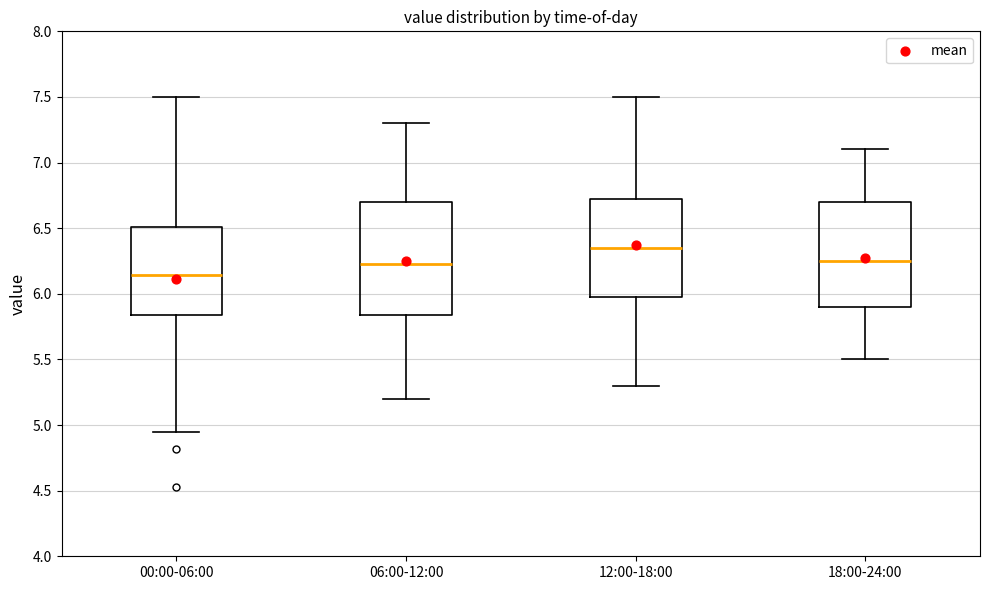

Which box has the lowest median line?

00:00-06:00